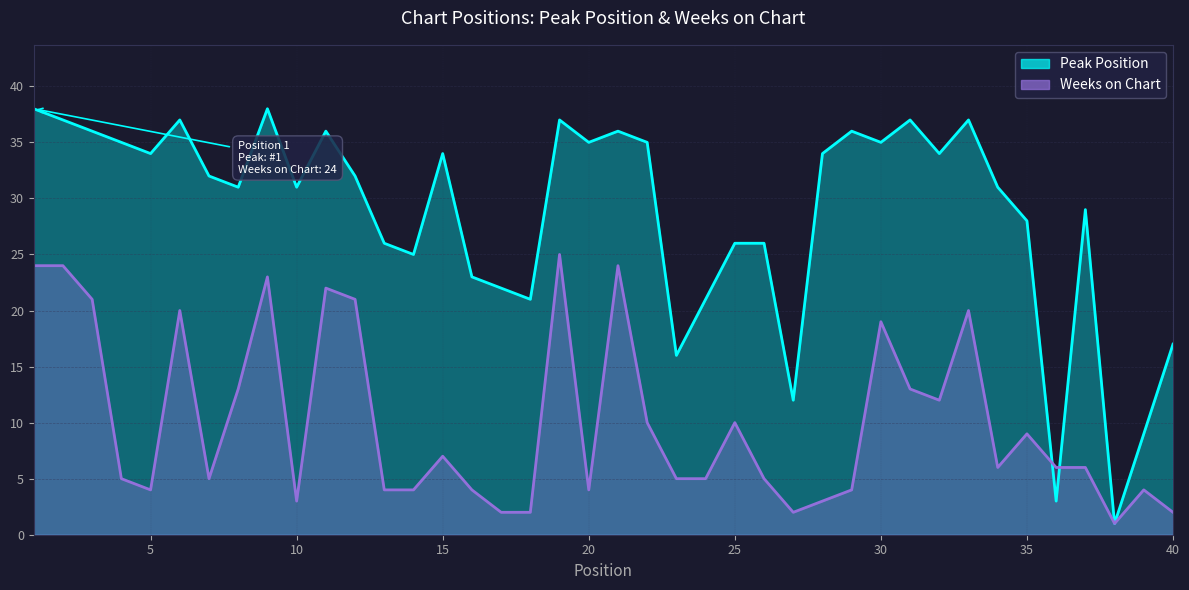

What is the total value across all series at 25?

36